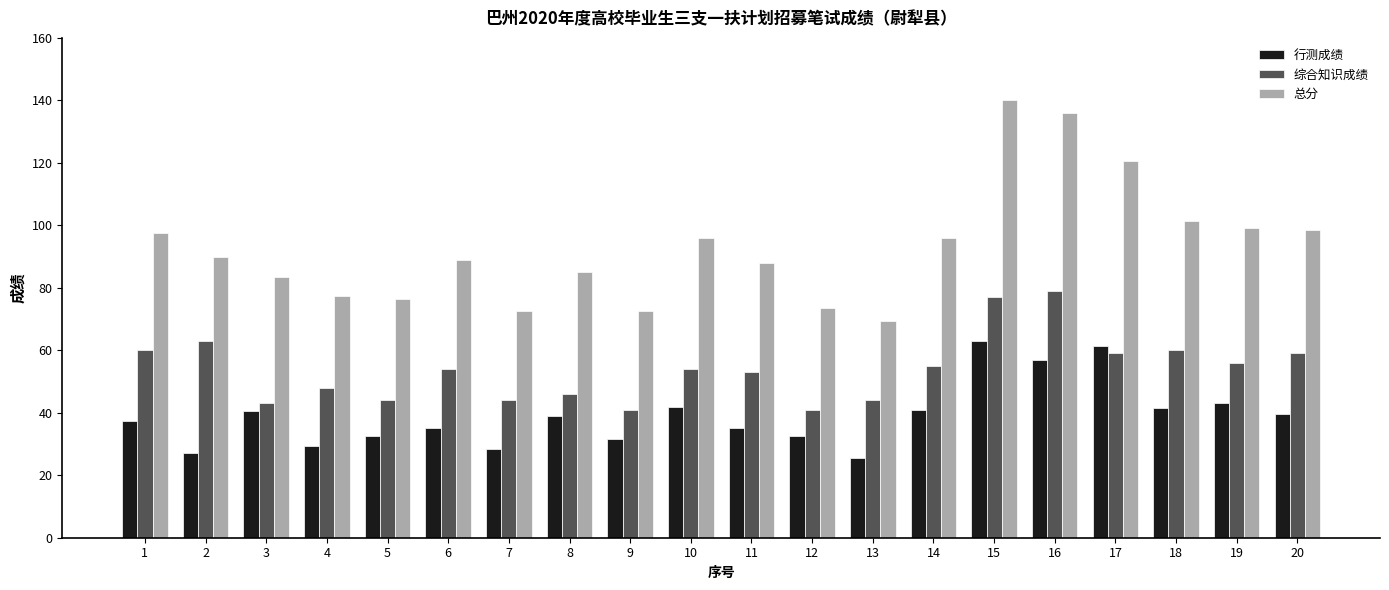

What is the smallest value displayed?

25.5